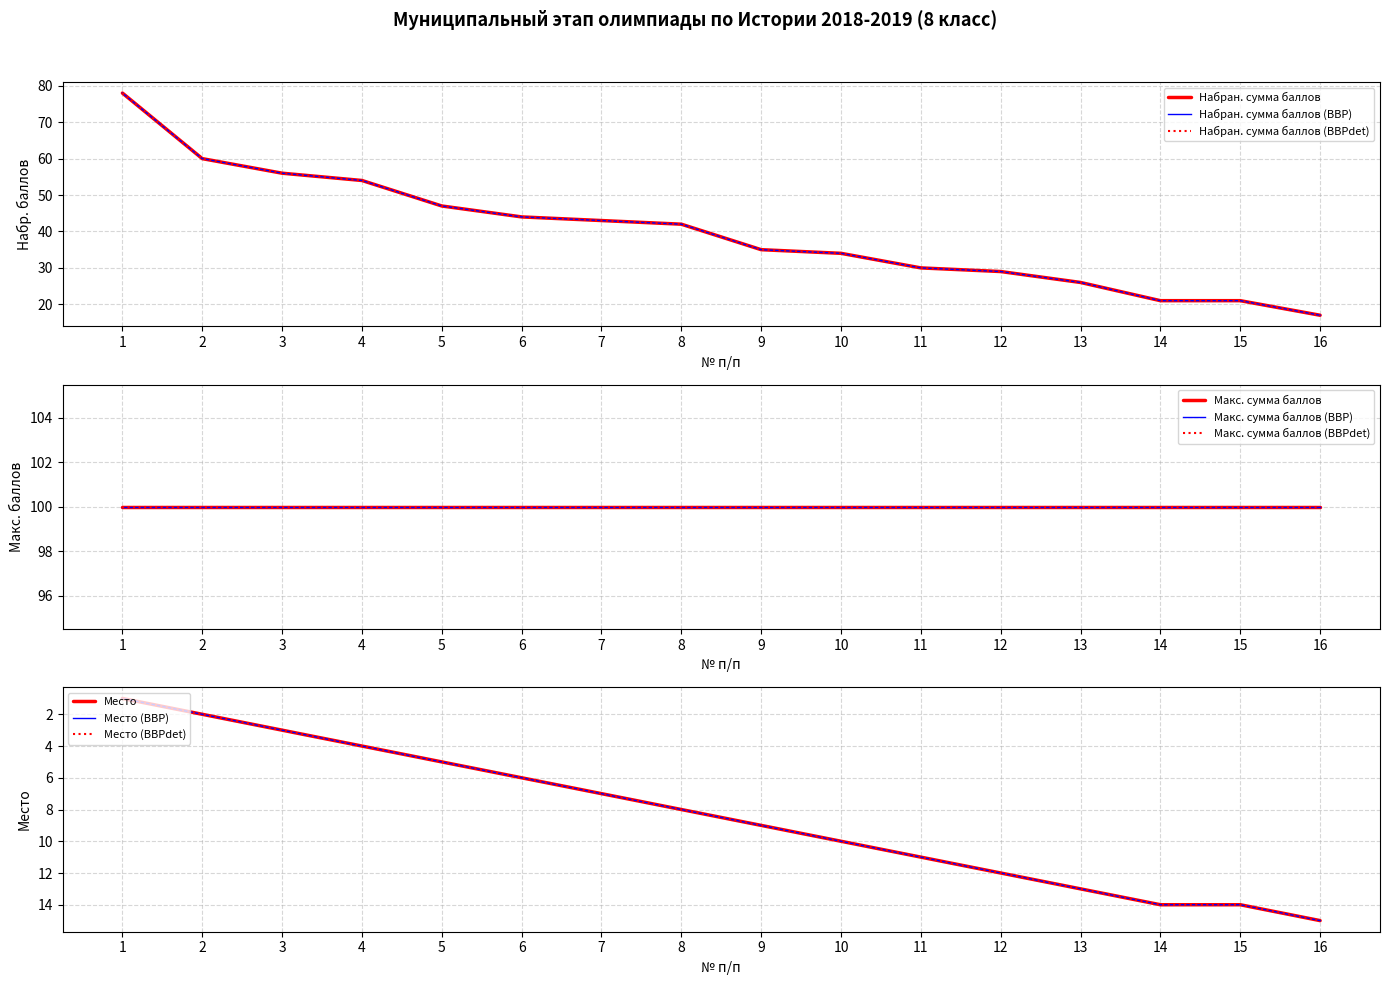

Is the value of Набран. сумма баллов at 4 greater than the value of Место at 13?

Yes